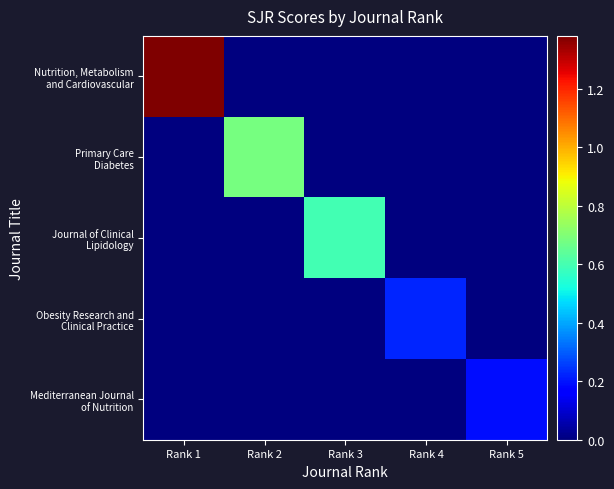

What is the maximum value shown in the chart?

1.4